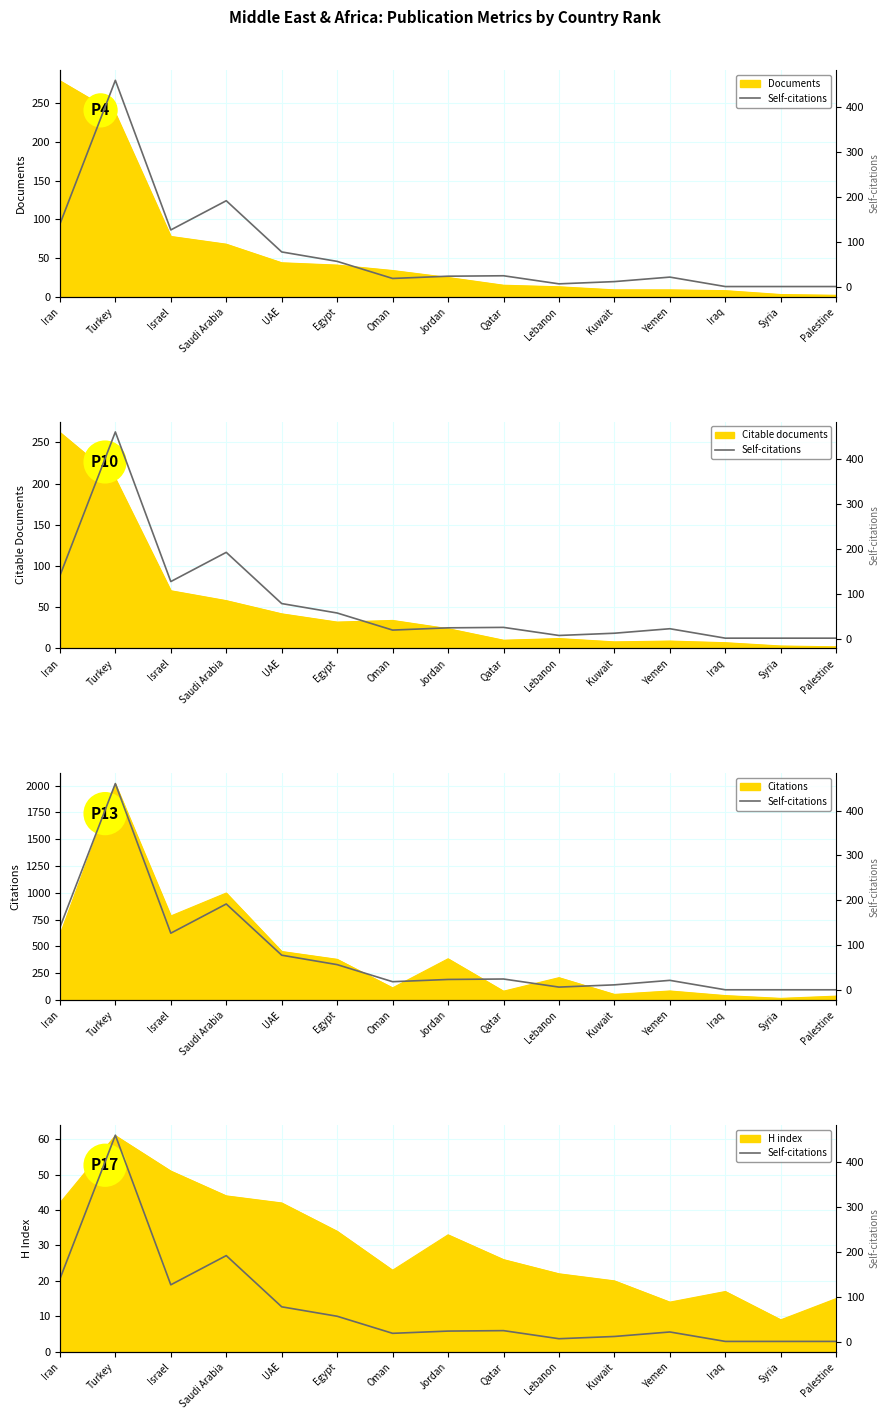

How many interior local valleys (lower than both neighbors) does the data have?

3